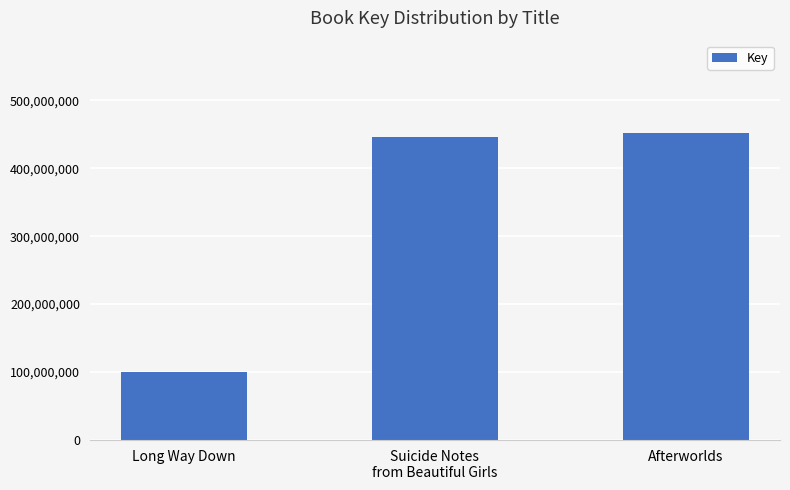

Does the chart contain any negative values?

No